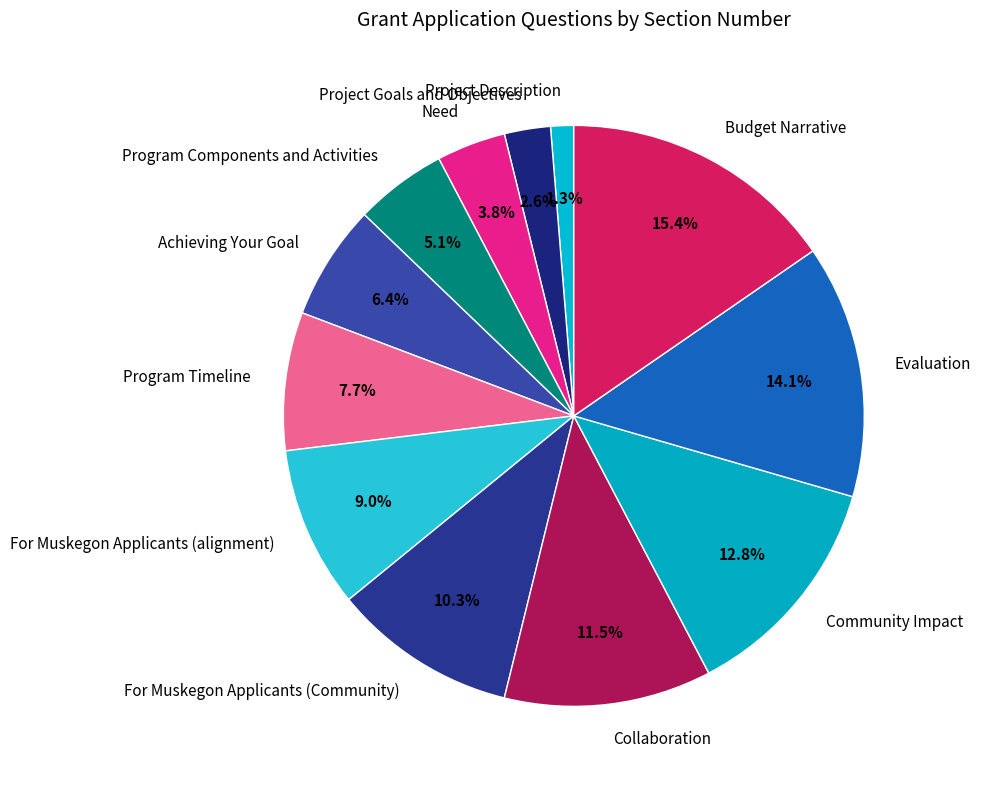

How many slices are in this pie chart?

12